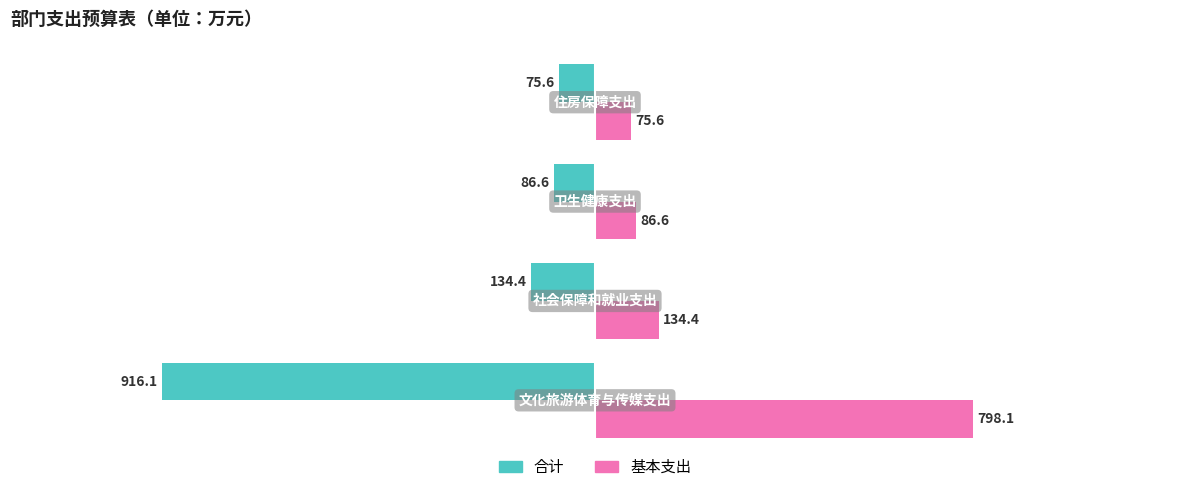

What is the maximum value shown in the chart?

798.1